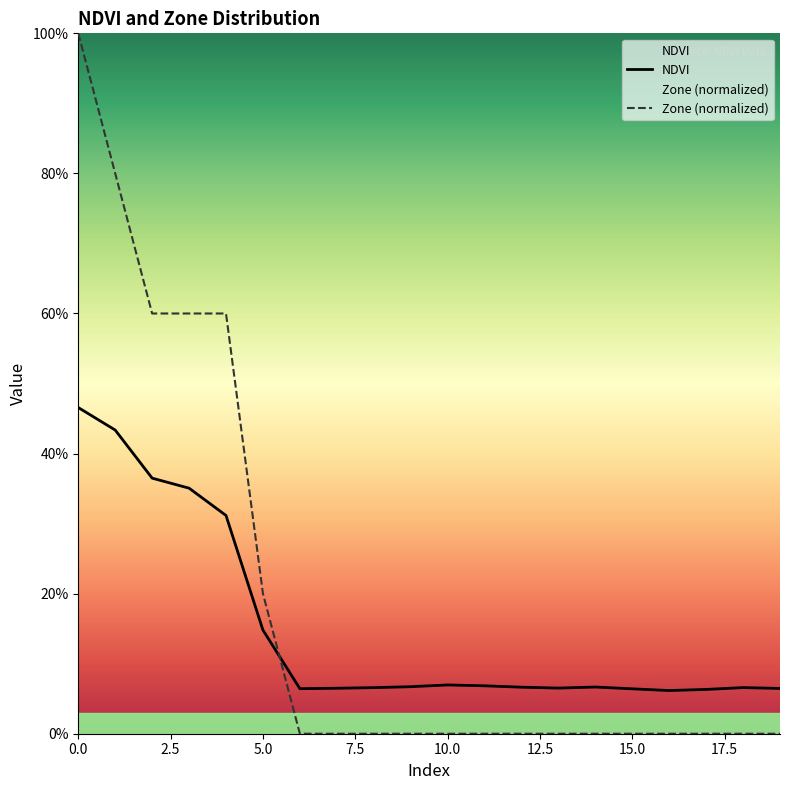

Rank the categories by Zone value from lowest to highest.

6, 7, 8, 9, 10, 11, 12, 13, 14, 15, 16, 17, 18, 19, 5, 2, 3, 4, 1, 0